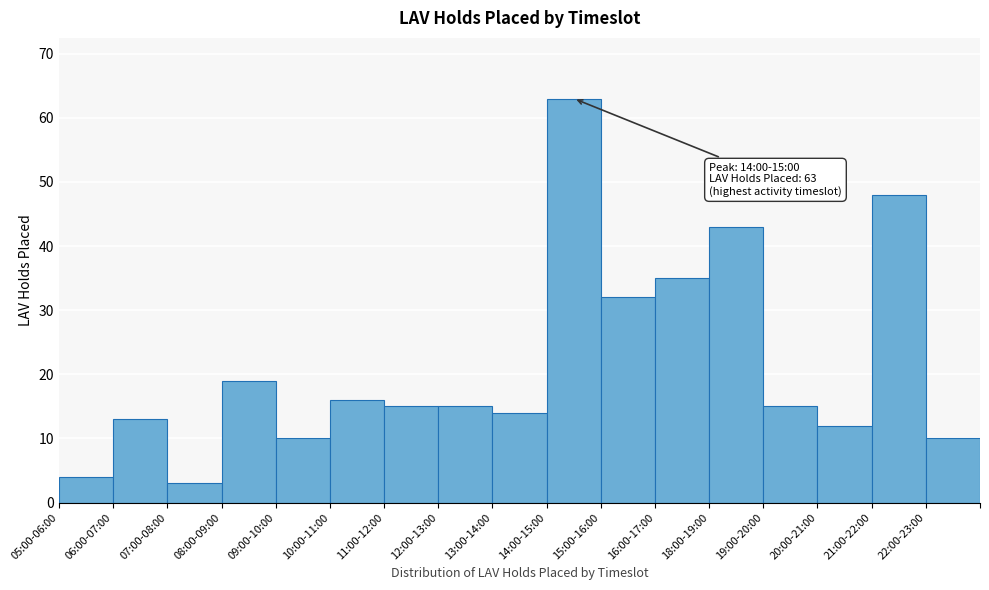

Reading right to left, extract all data points from this chart.

22:00-23:00=10	21:00-22:00=48	20:00-21:00=12	19:00-20:00=15	18:00-19:00=43	16:00-17:00=35	15:00-16:00=32	14:00-15:00=63	13:00-14:00=14	12:00-13:00=15	11:00-12:00=15	10:00-11:00=16	09:00-10:00=10	08:00-09:00=19	07:00-08:00=3	06:00-07:00=13	05:00-06:00=4